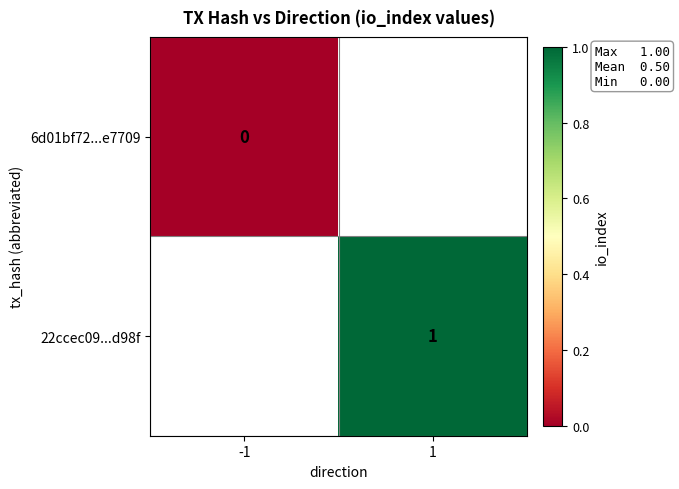

At which label does 6d01bf72...e7709 reach its peak?

-1